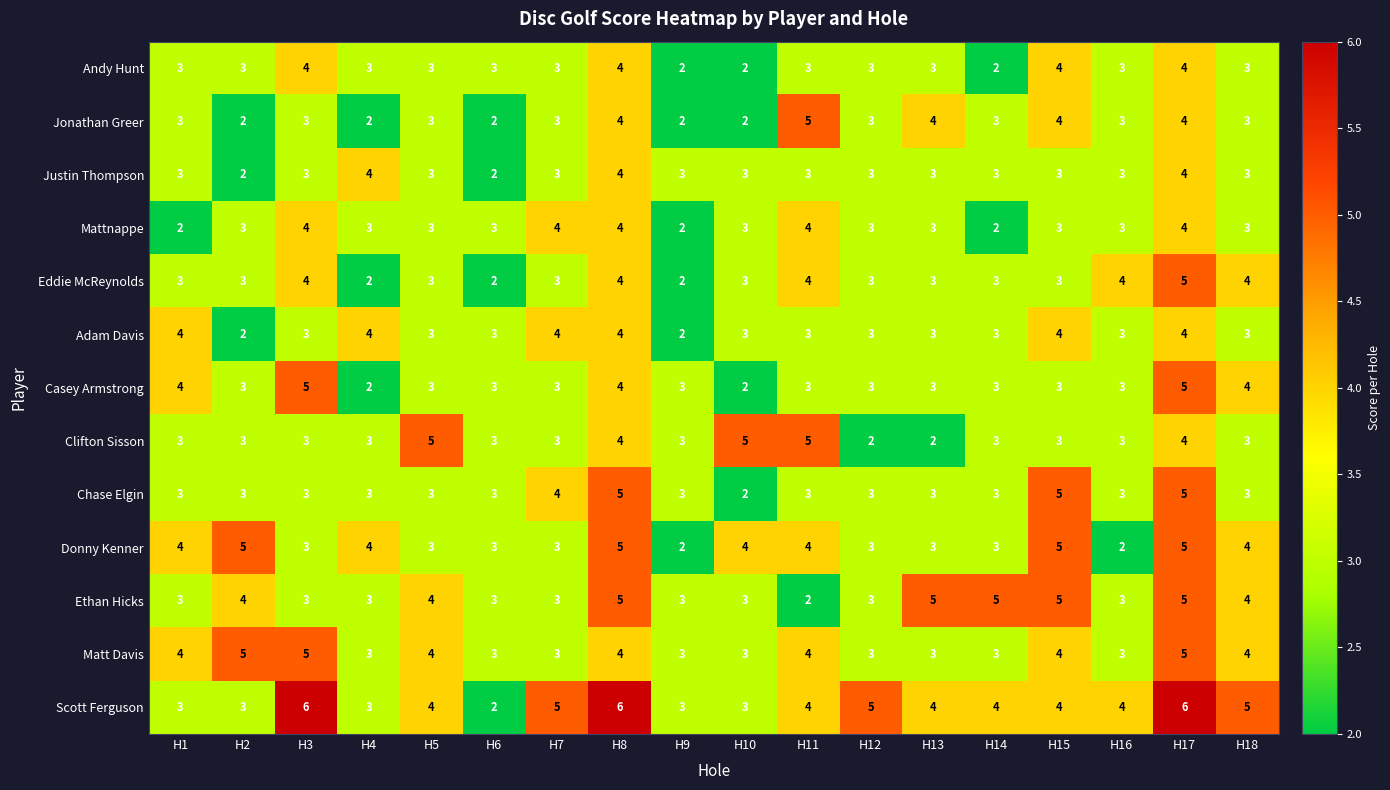

The value of Casey Armstrong at H1 is 2. True or false?

False